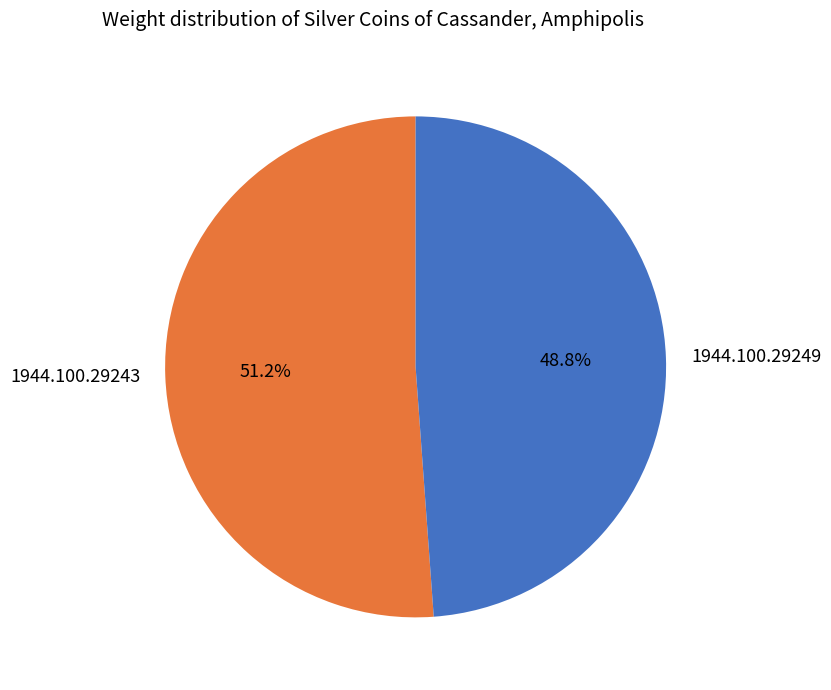

Is it true that 1944.100.29249 is 49% of the pie?

True